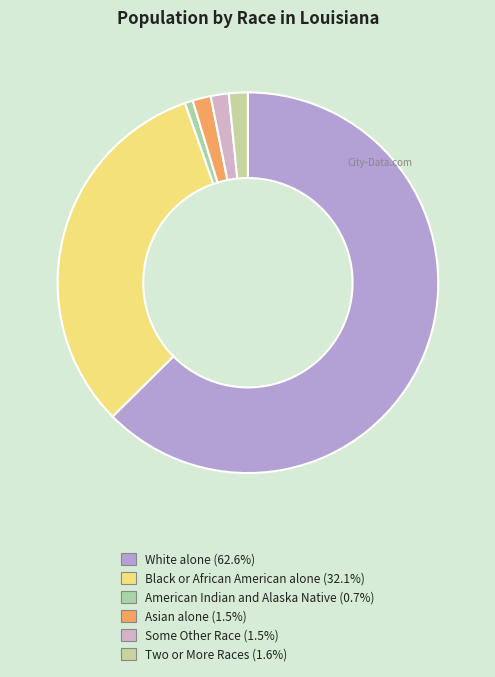

Is there any slice that represents more than half of the pie?

Yes